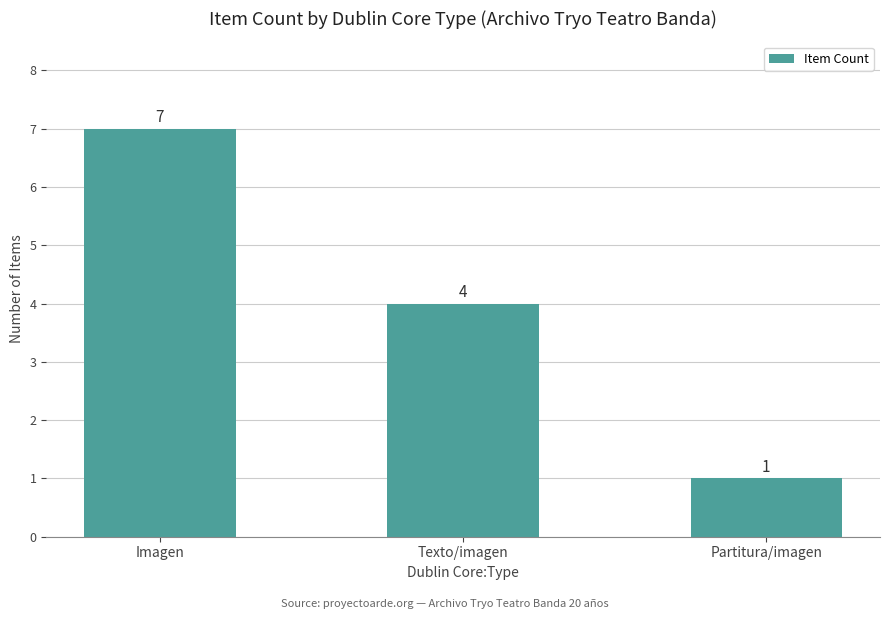

What position from the left is Imagen?

1